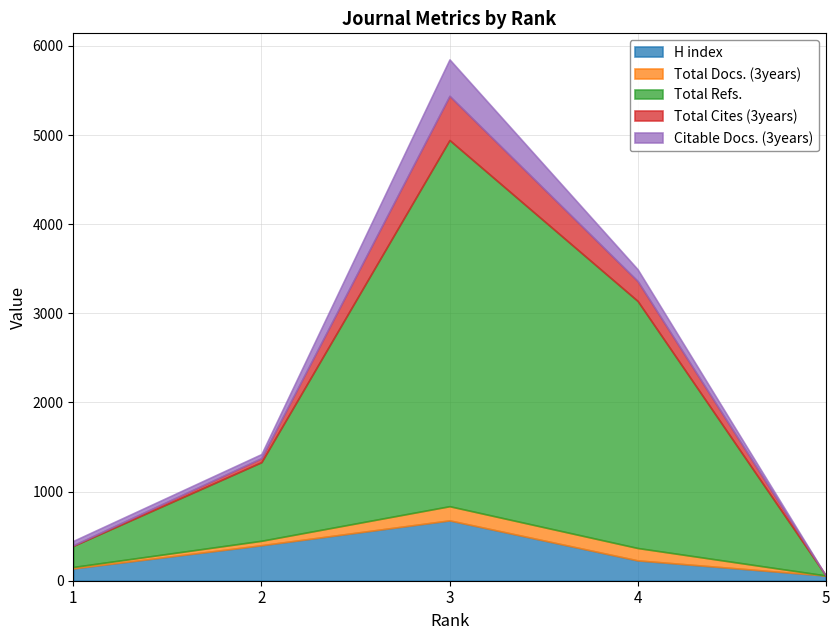

The Total Refs. series shows 364 at 2. True or false?

False